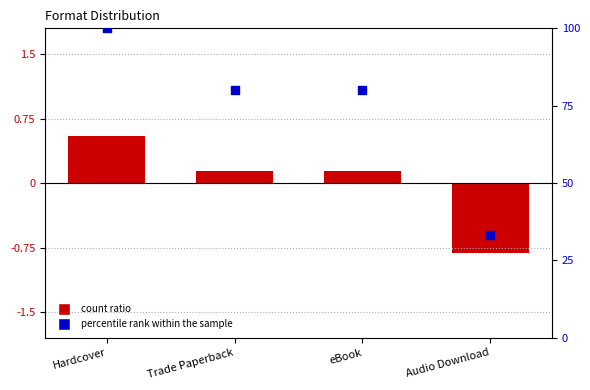

Which series contains the lowest Y value?

count ratio